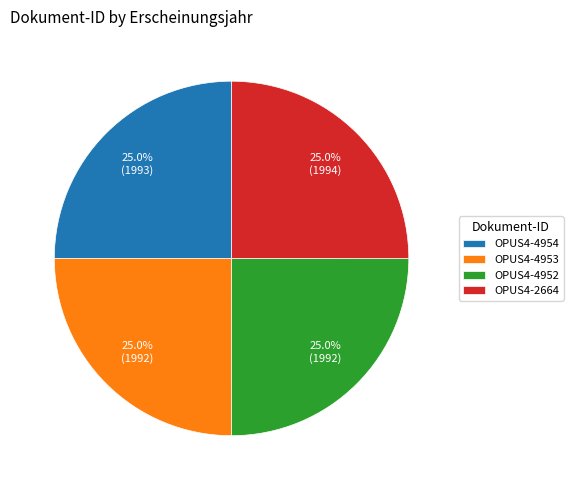

Is there any slice that represents more than half of the pie?

No